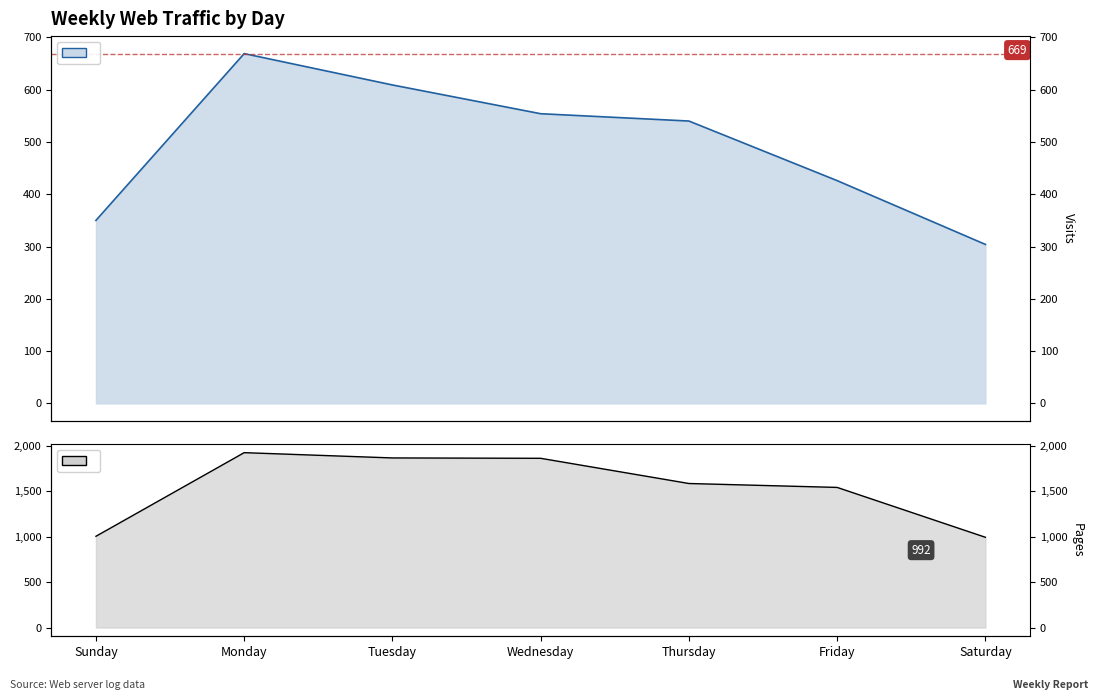

What is the maximum value shown in the chart?

1922